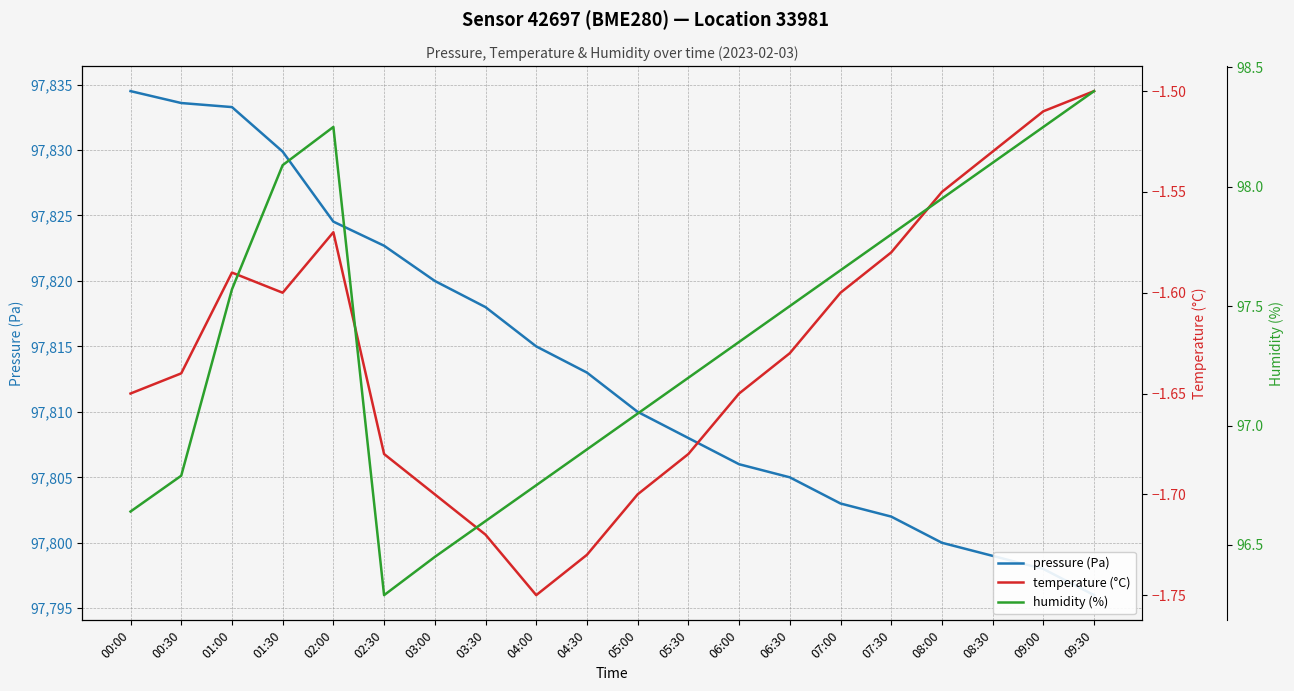

At how many categories does at least one series exceed 44282?

20